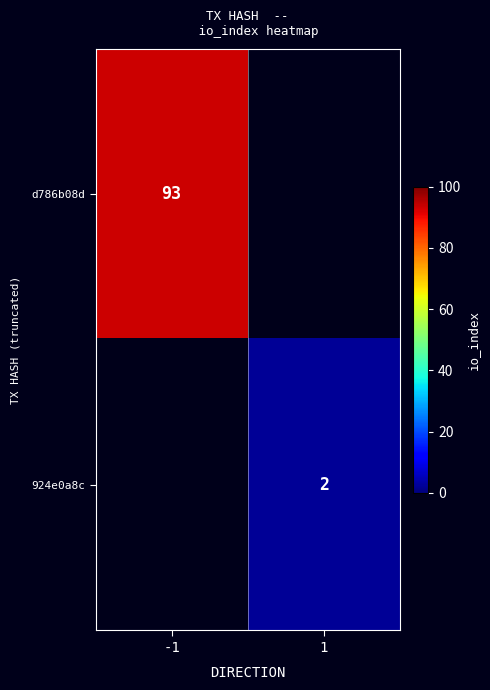

Is the value of d786b08d at -1 greater than the value of 924e0a8c at 1?

Yes